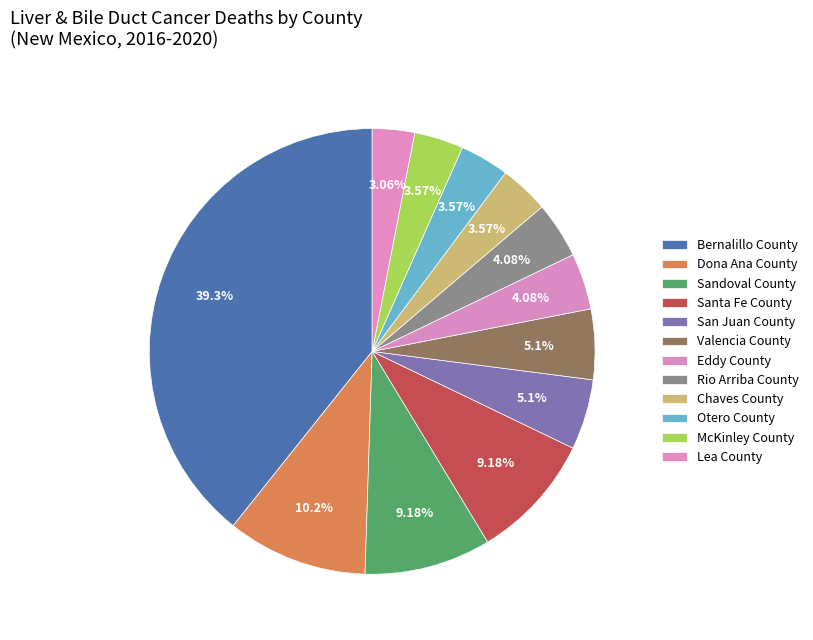

How much of the chart is everything except San Juan County?

94.9%